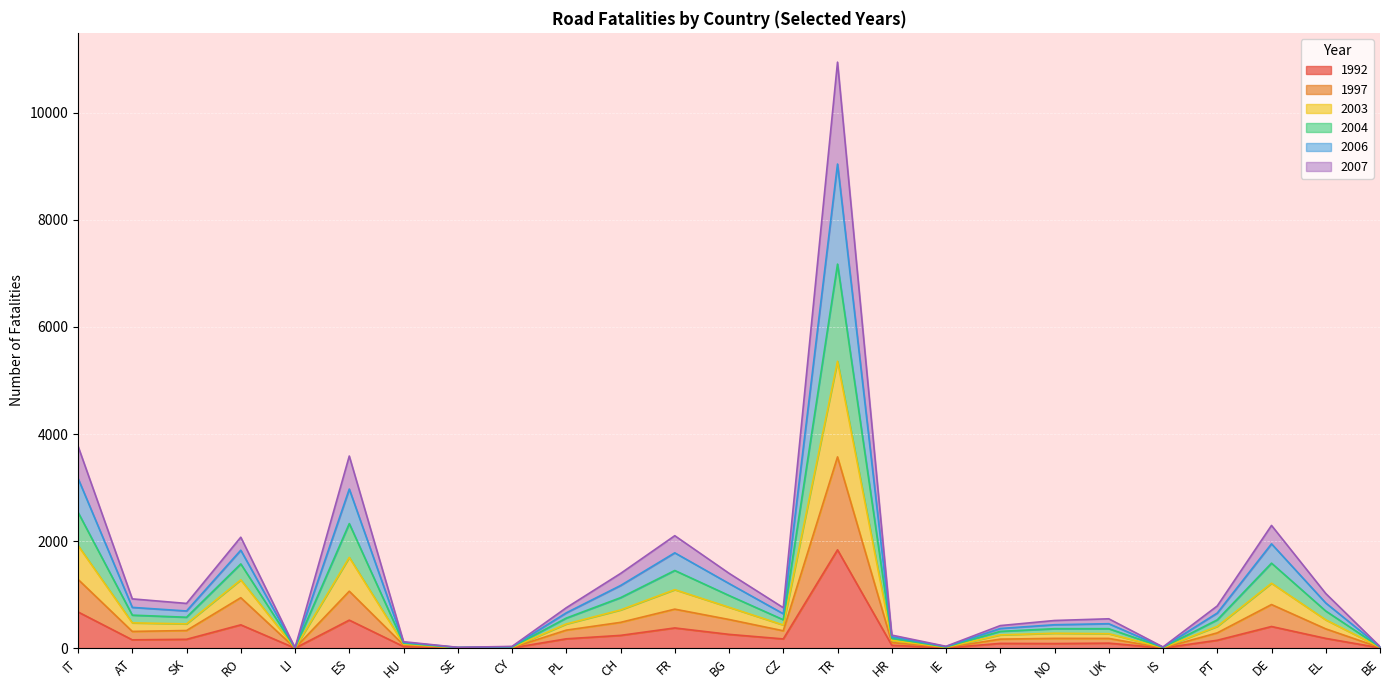

What position from the right is FR?

14